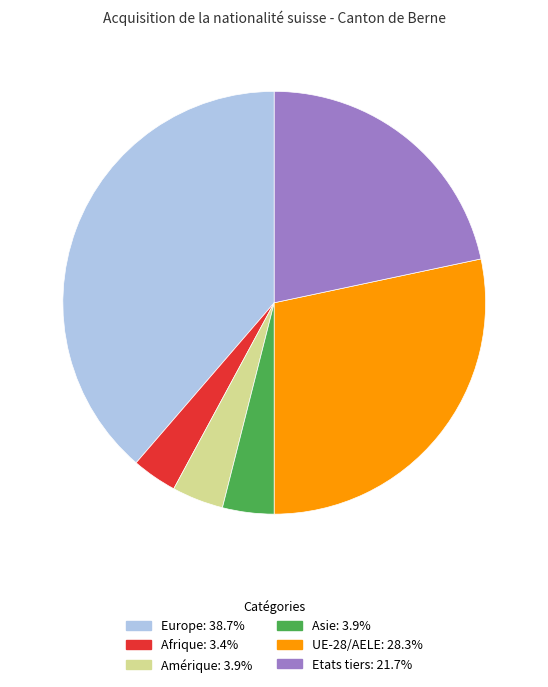

How many segments does this pie chart have?

6